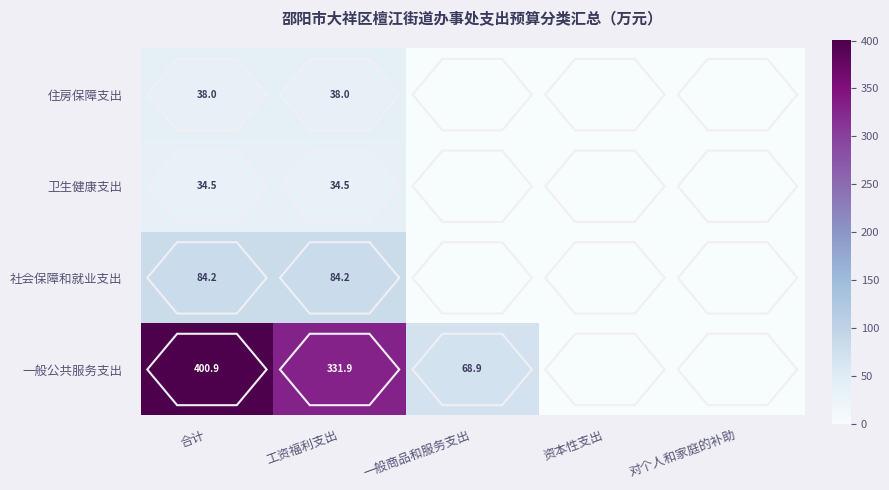

The value of 一般公共服务支出 at 一般商品和服务支出 is 68.9. True or false?

True